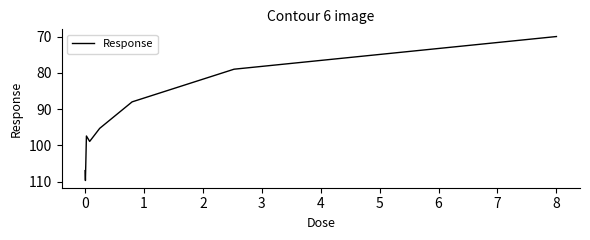

What is the average value?

93.2